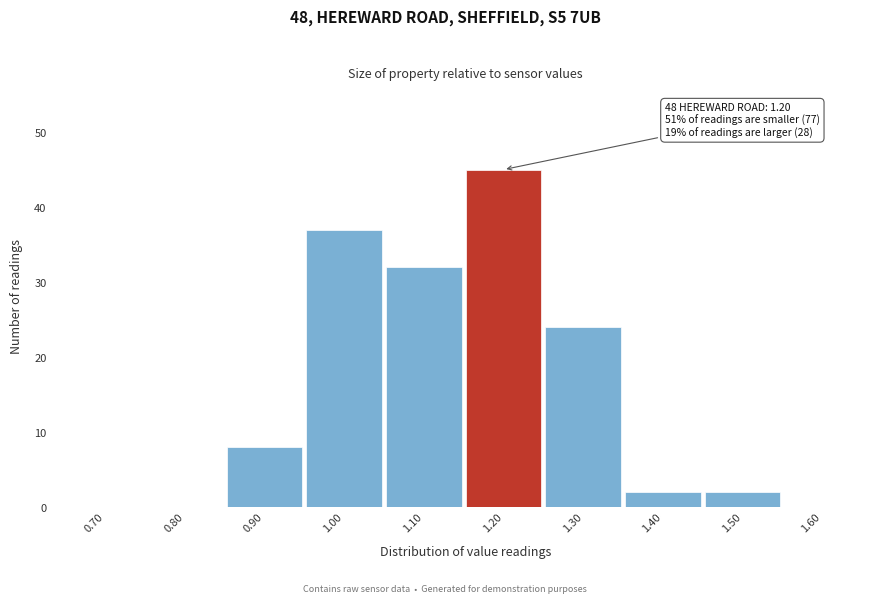

Reading right to left, what are all the values shown in this chart?

1.60=0	1.50=2	1.40=2	1.30=24	1.20=45	1.10=32	1.00=37	0.90=8	0.80=0	0.70=0